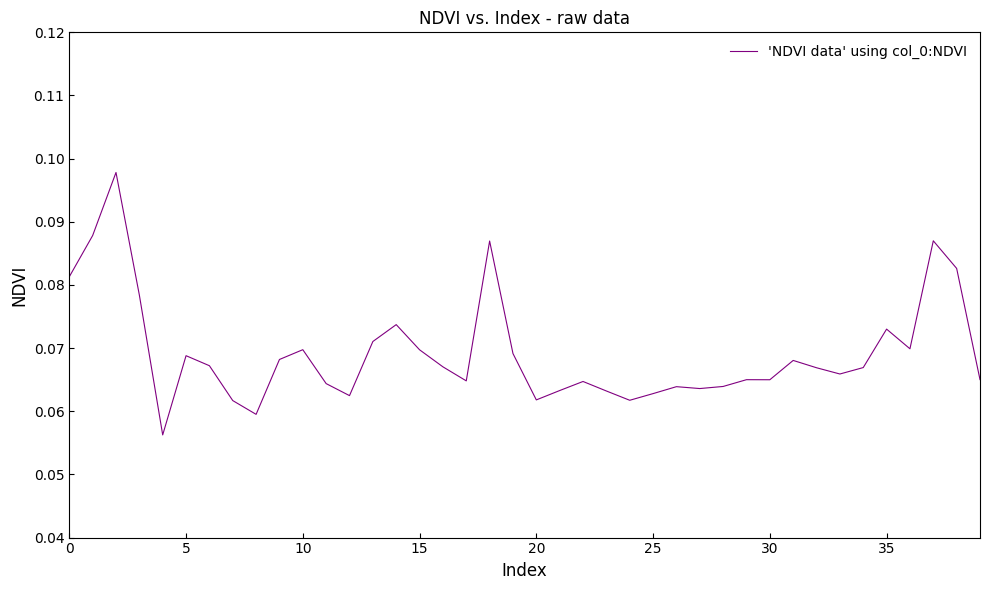

Is this an area chart (filled region under the line)?

No